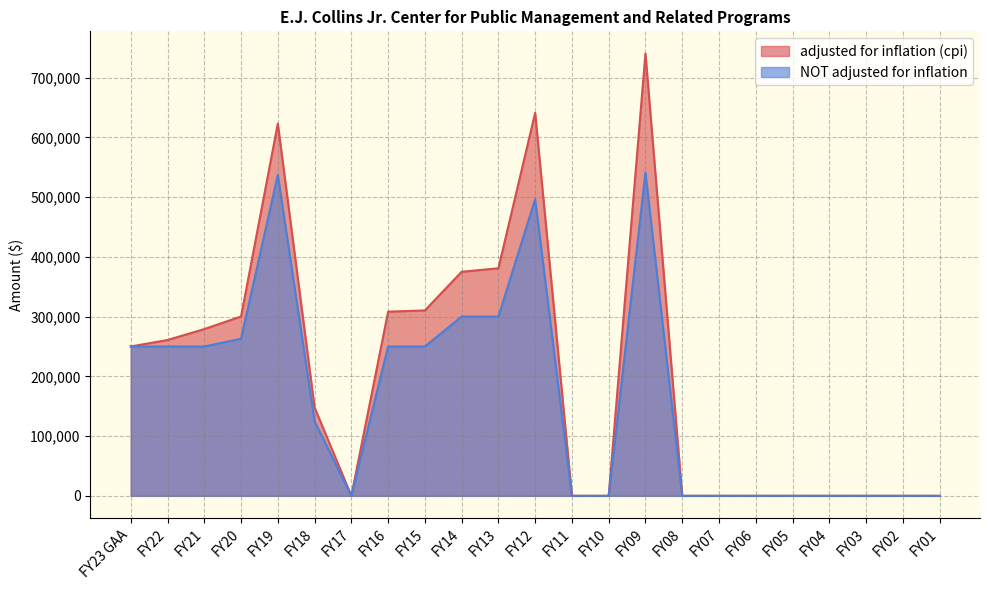

Reading left to right, transcribe all the data shown in this chart.

adjusted for inflation (cpi): 250000	260816	279094	300213	623024	148003	0	308272	310321	375049	380885	641012	0	0	740430	0	0	0	0	0	0	0	0
NOT adjusted for inflation: 250000	250000	250000	262900	537100	125000	0	250000	250000	300000	300000	496518	0	0	541000	0	0	0	0	0	0	0	0